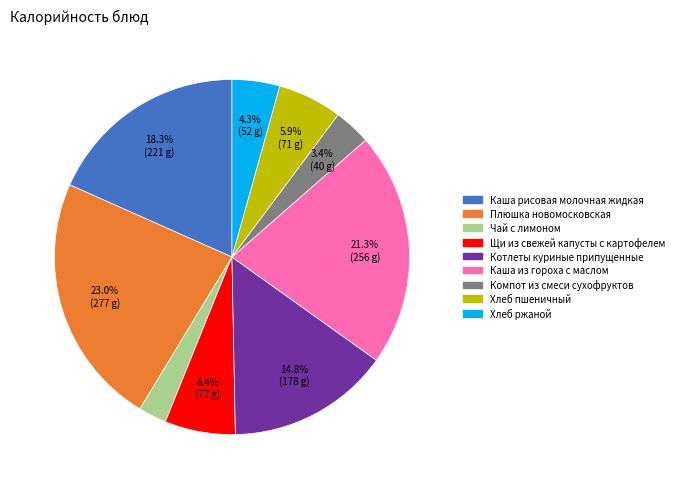

Is Плюшка новомосковская the majority of the pie?

No